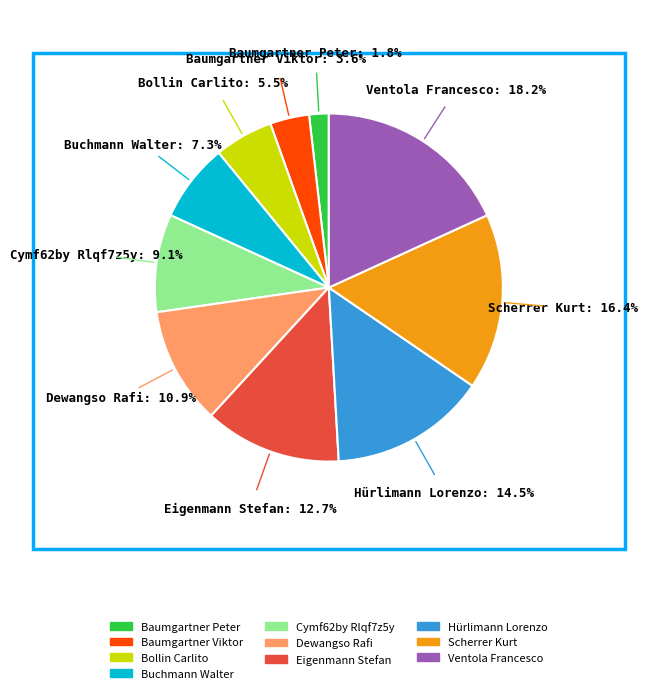

Is it true that Eigenmann Stefan is 1% of the pie?

False